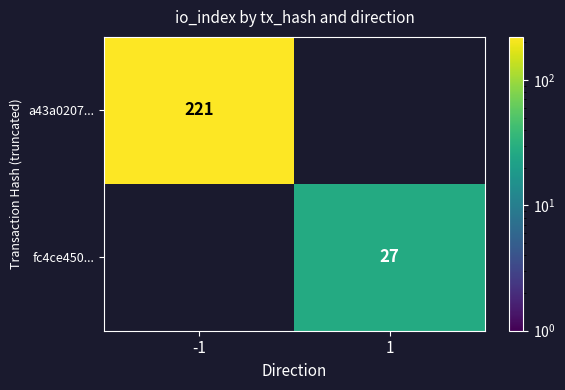

True or false: a43a0207... has a value of 74 at -1.

False